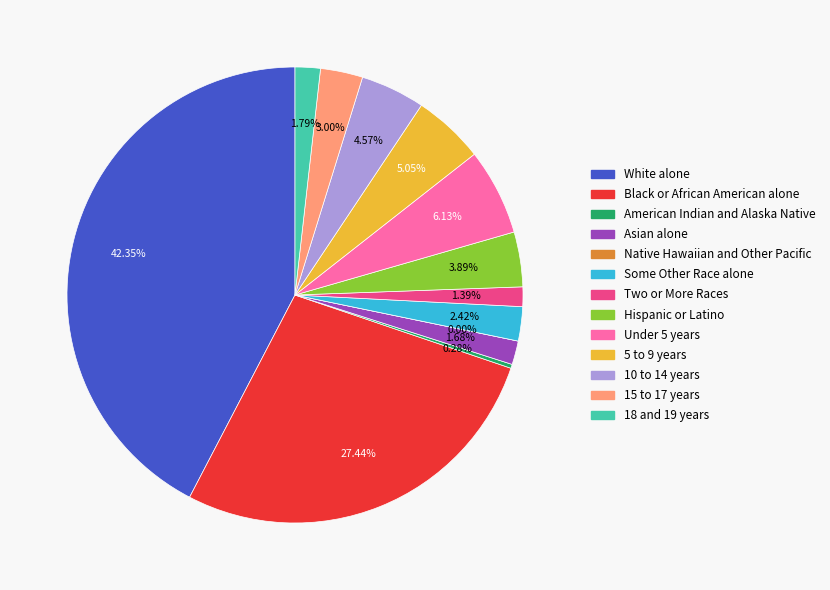

True or false: Some Other Race alone accounts for 1% of the total.

False